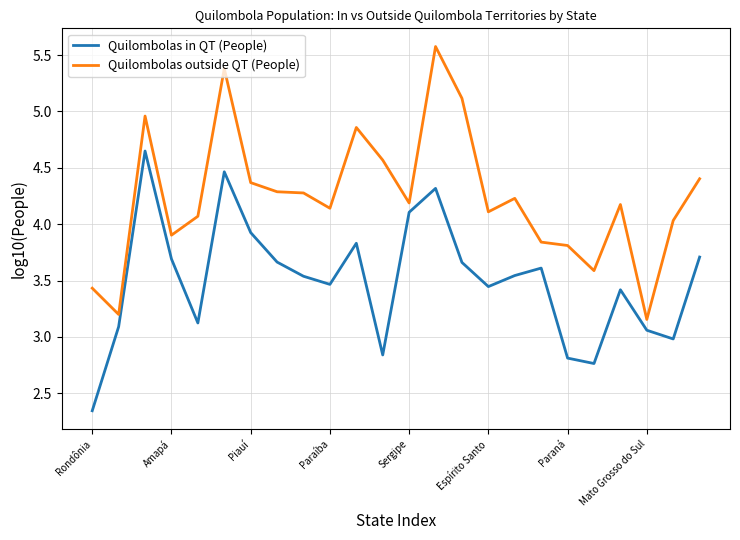

Rank the series by their maximum value, from lowest to highest.

Quilombolas in QT (People), Quilombolas outside QT (People)